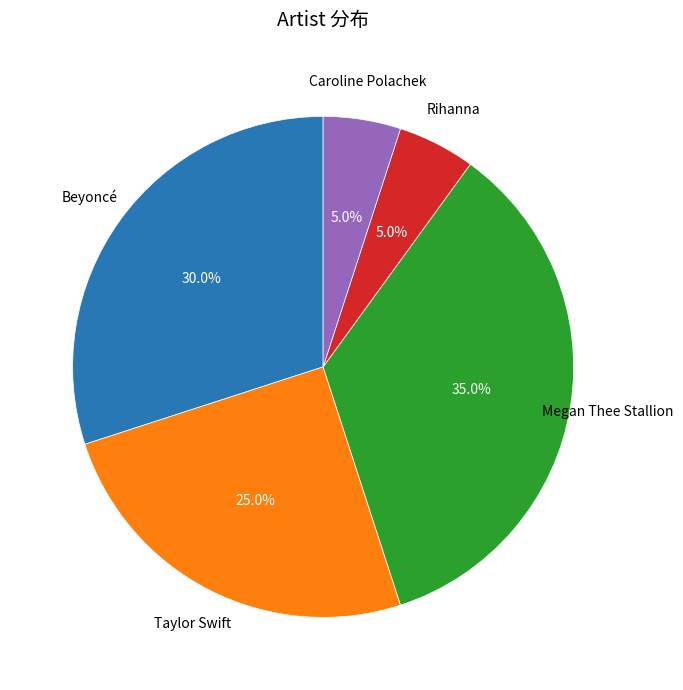

Is there a majority slice in this chart?

No